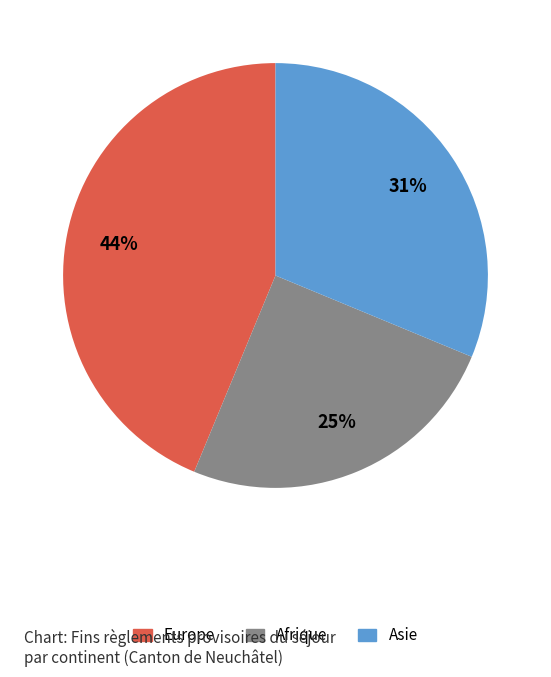

Is it true that Asie is 31% of the pie?

True